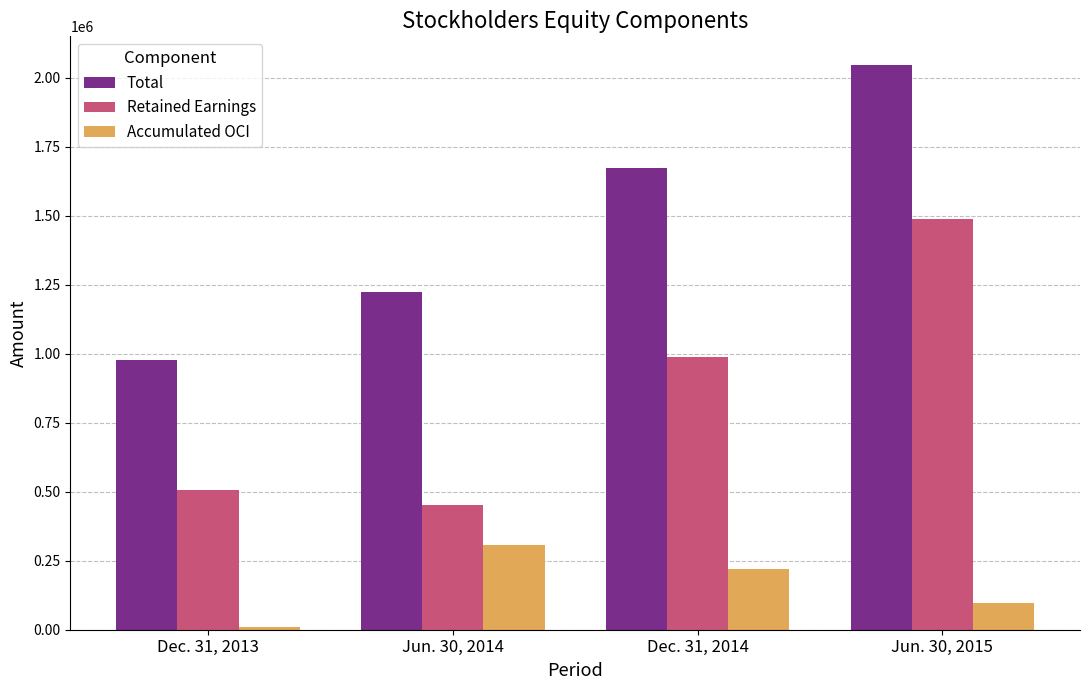

What position from the right is Jun. 30, 2014?

3